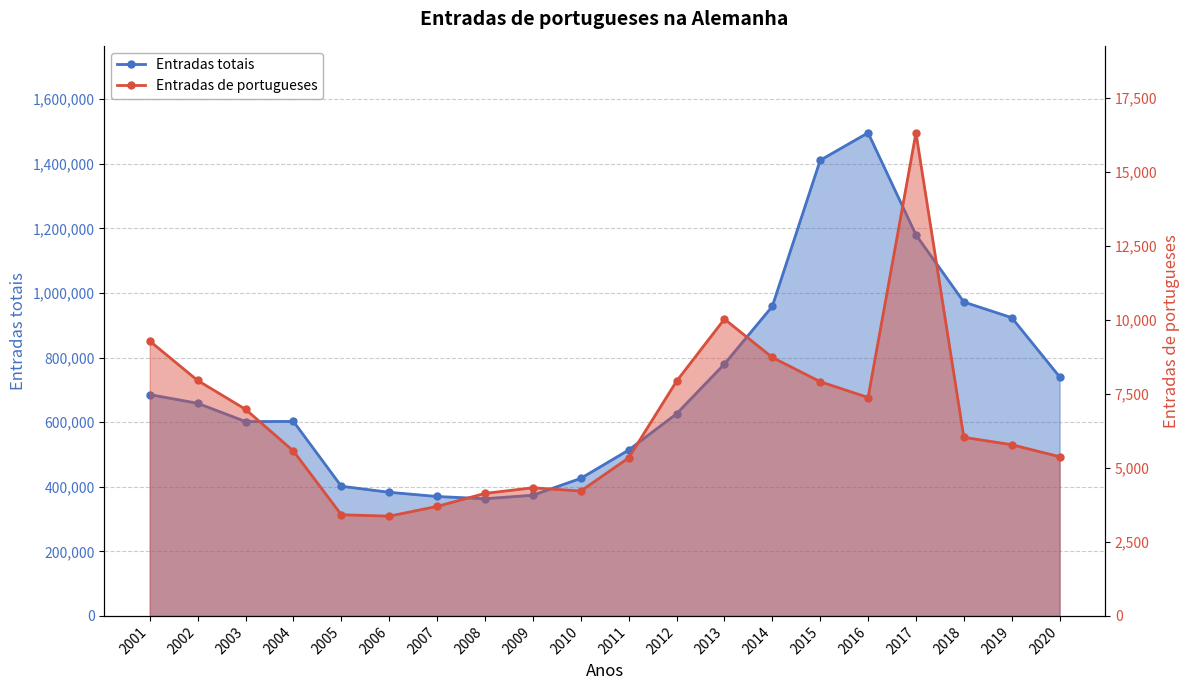

What are all the series names shown in the legend?

Entradas totais, Entradas de portugueses